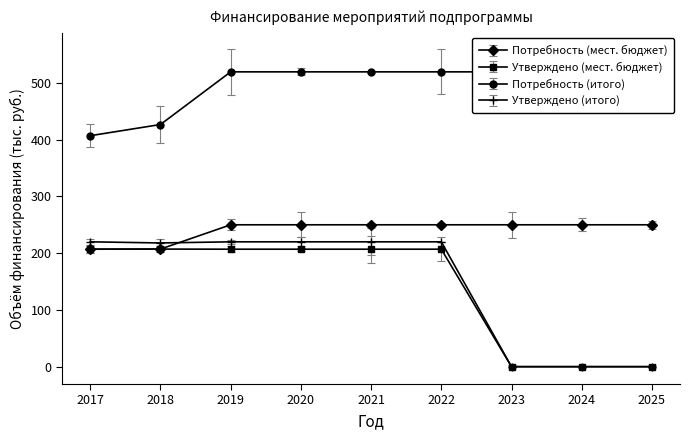

What is the value of the потребность (всего) point at the 2nd from the left?

426.7